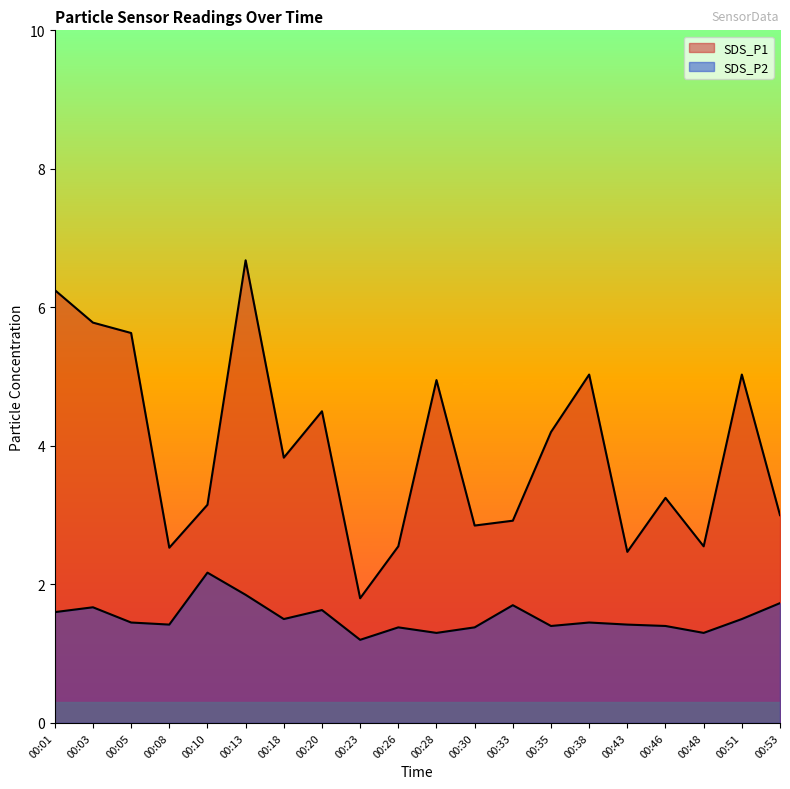

Which series changed the most between 00:10 and 00:35?

SDS_P1